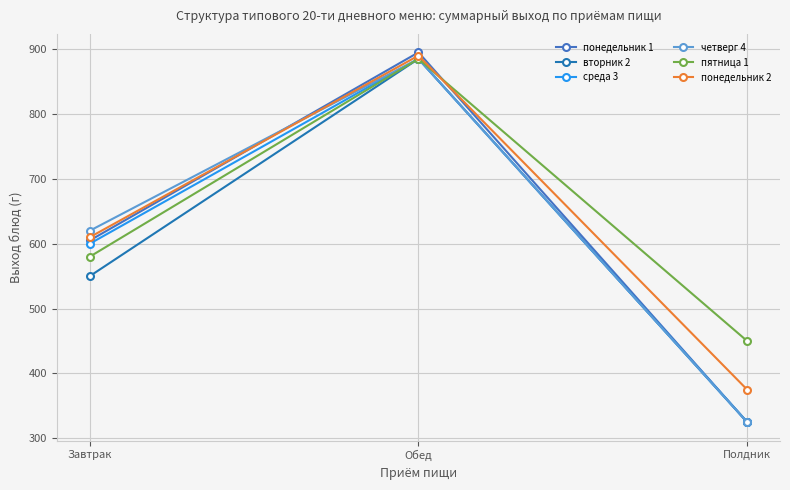

What is the label of the 3rd point from the right?

Завтрак